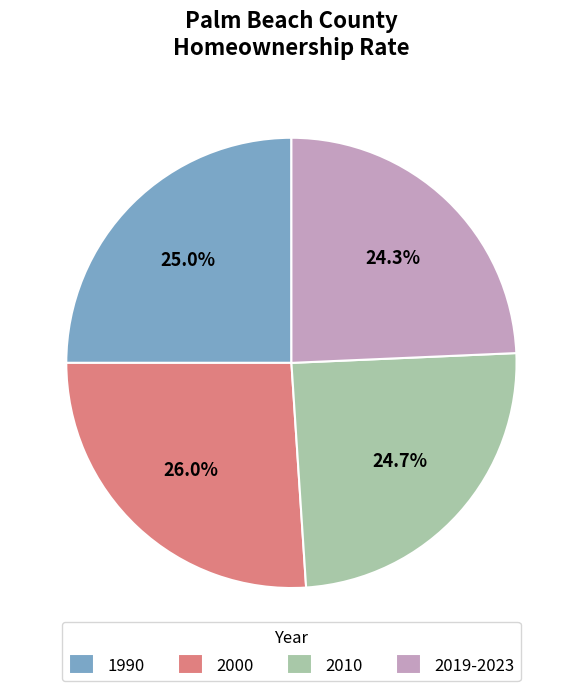

How many slices are in this pie chart?

4